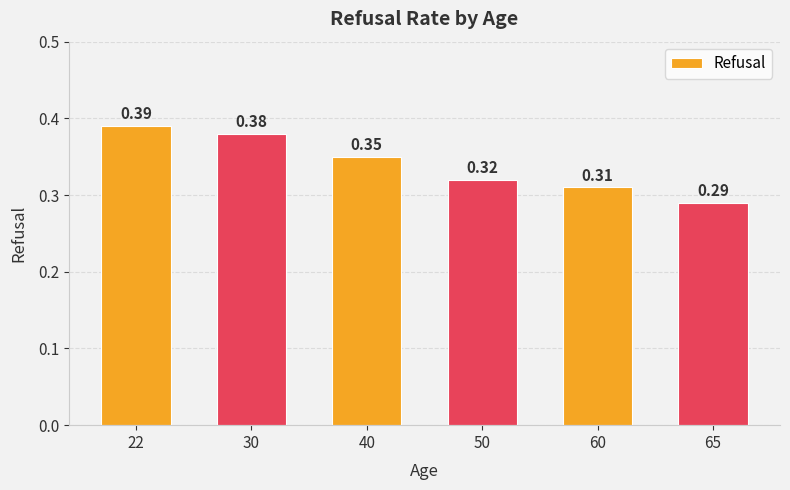

What is the sum of the values at 50 and 65?

0.6